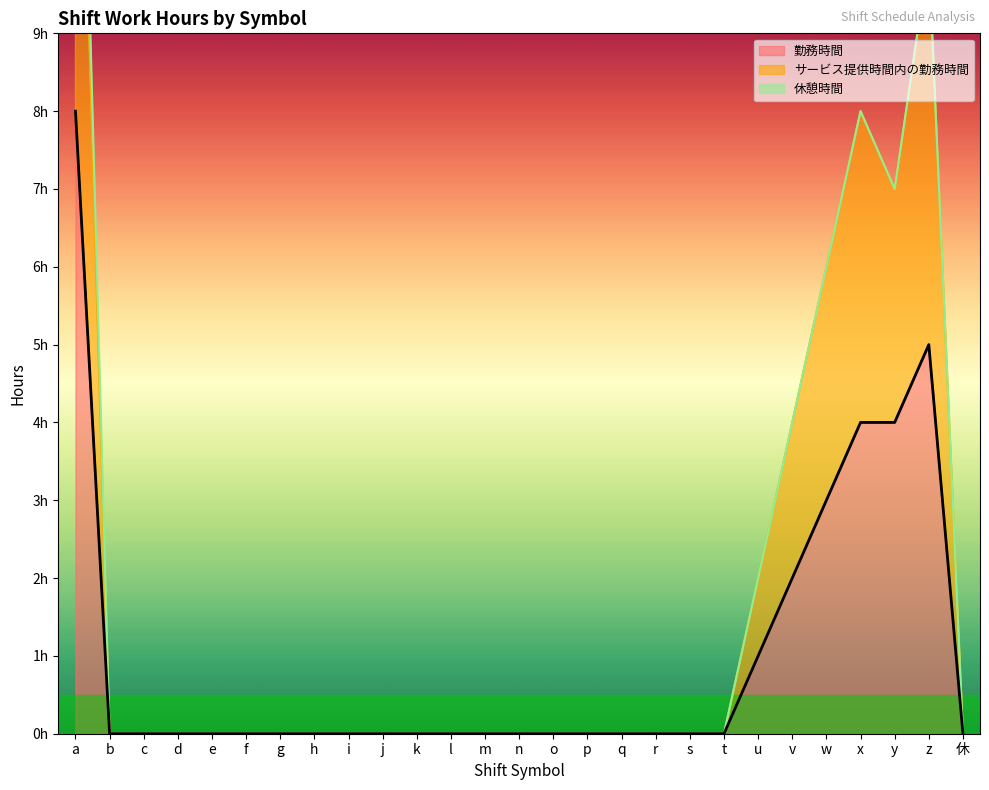

What is the value of the 勤務時間 point at the 22nd from the left?

2